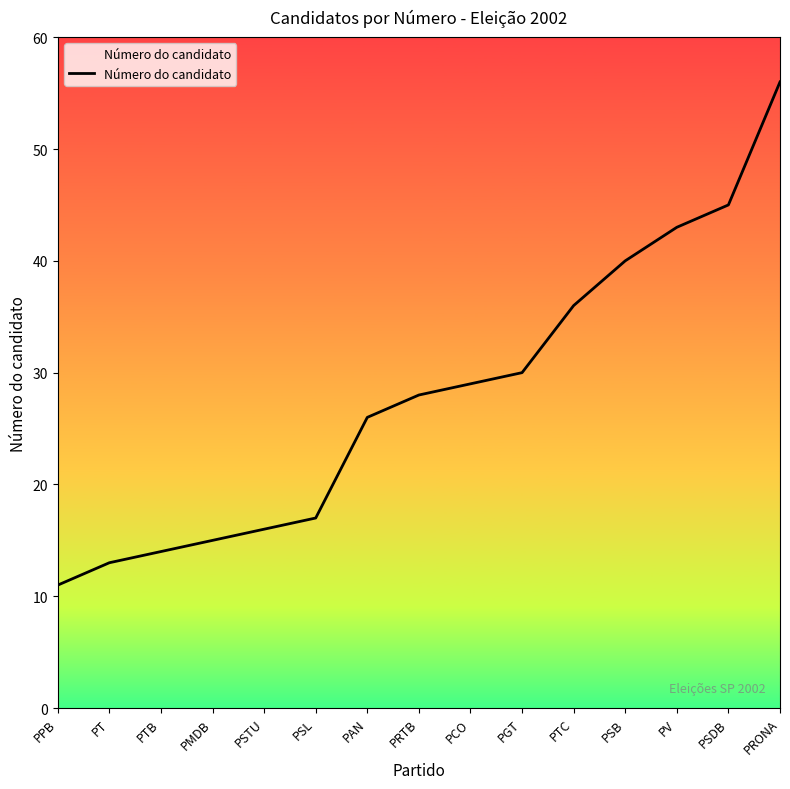

List the labels in order of value, smallest first.

PPB, PT, PTB, PMDB, PSTU, PSL, PAN, PRTB, PCO, PGT, PTC, PSB, PV, PSDB, PRONA